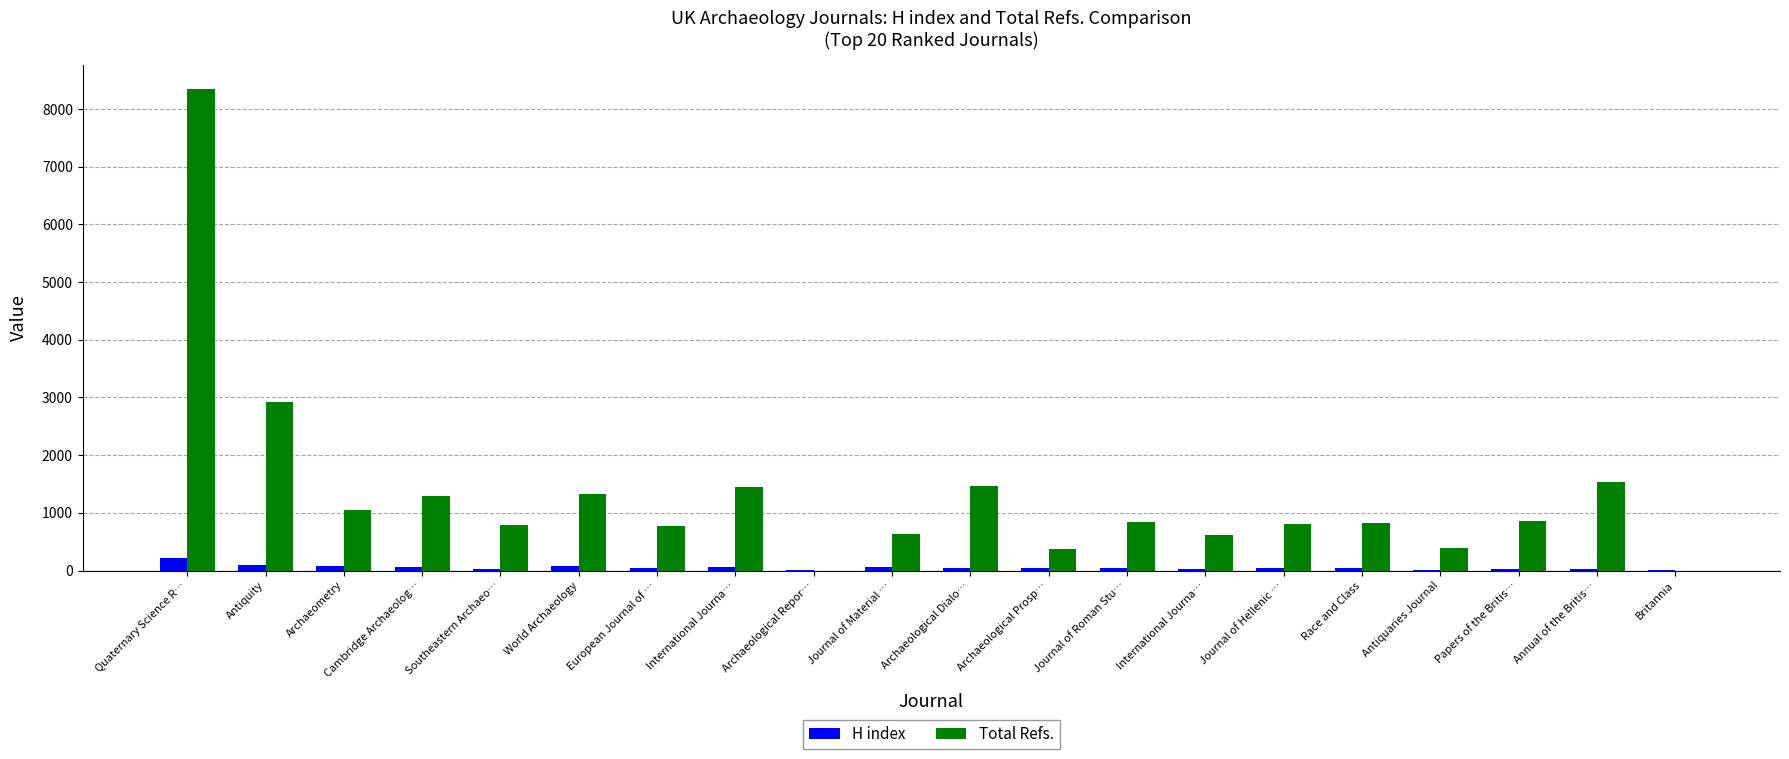

What is the sum of the Total Refs. values at Archaeological Repor… and Journal of Hellenic …?

810